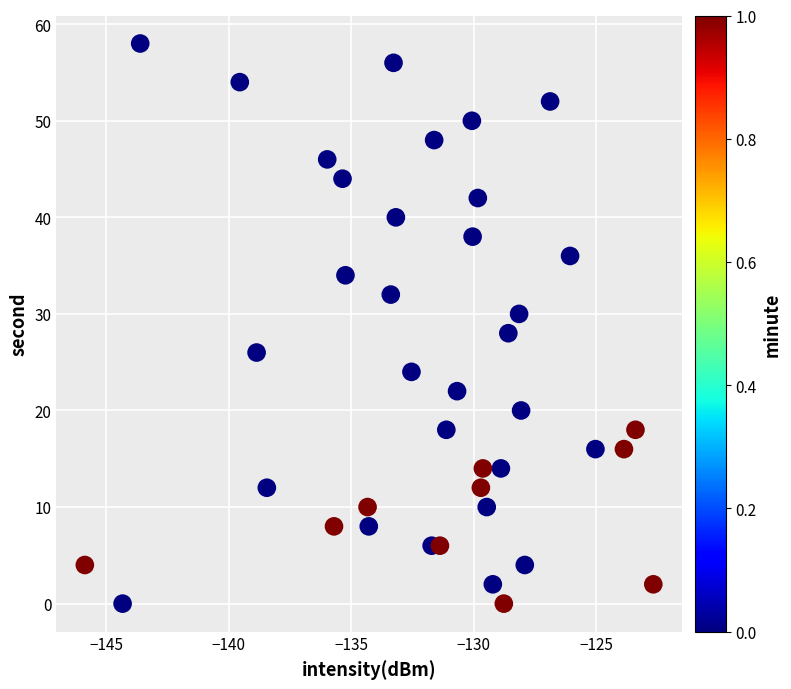

What is the range of Y values (max minus min)?

58